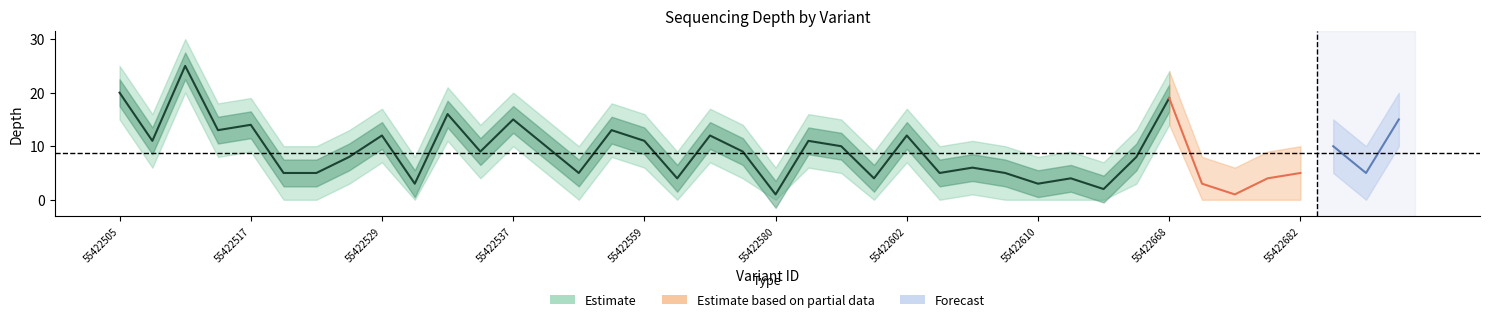

At which category does depth_upper reach its first local valley?

55422507